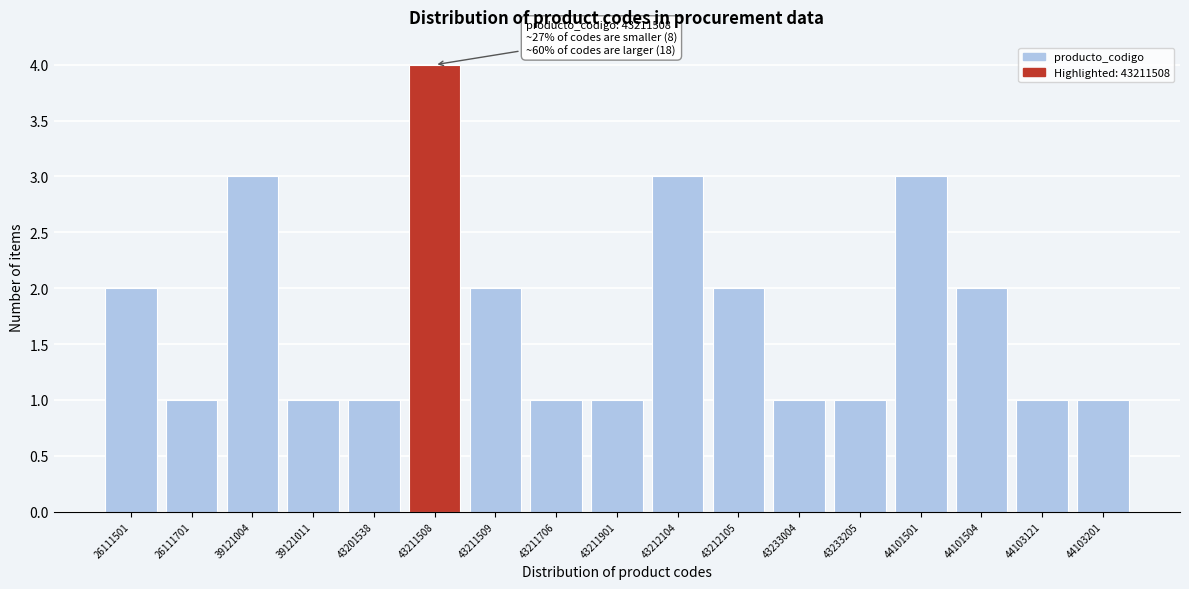

Reading right to left, extract all data points from this chart.

1	1	2	3	1	1	2	3	1	1	2	4	1	1	3	1	2